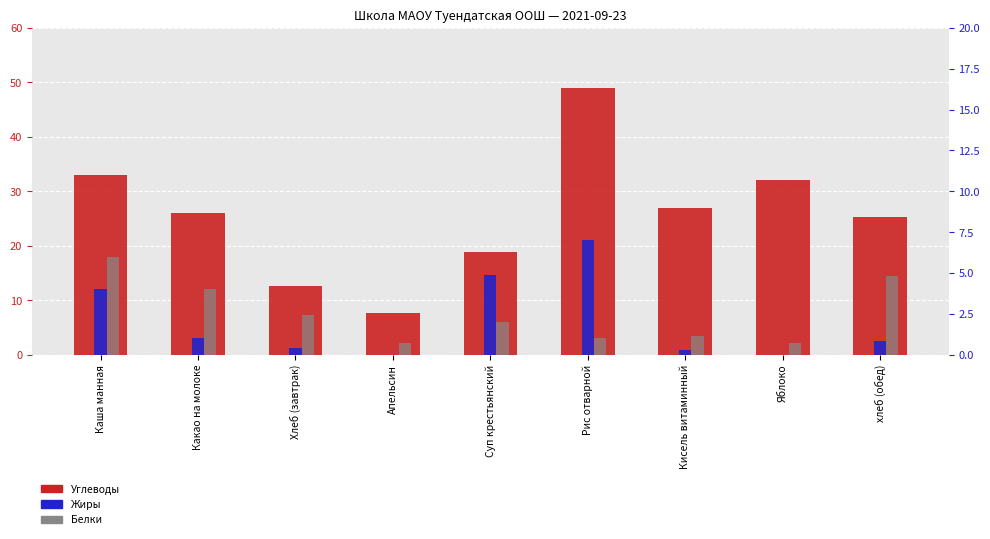

What are all the series names shown in the legend?

Углеводы, Жиры, Белки